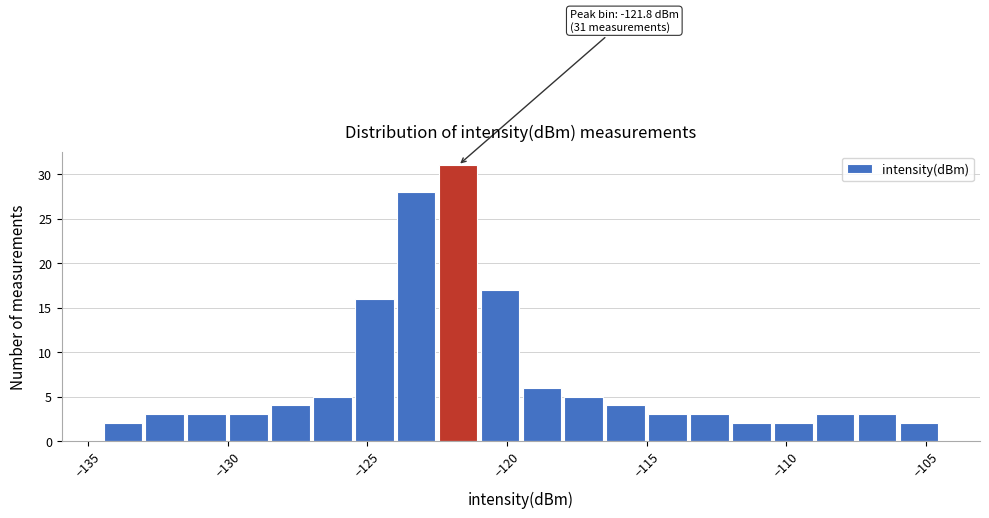

Around what value on the x-axis is the tallest bar? Give the approximate position of its centre, as read against the axis.

-121.5